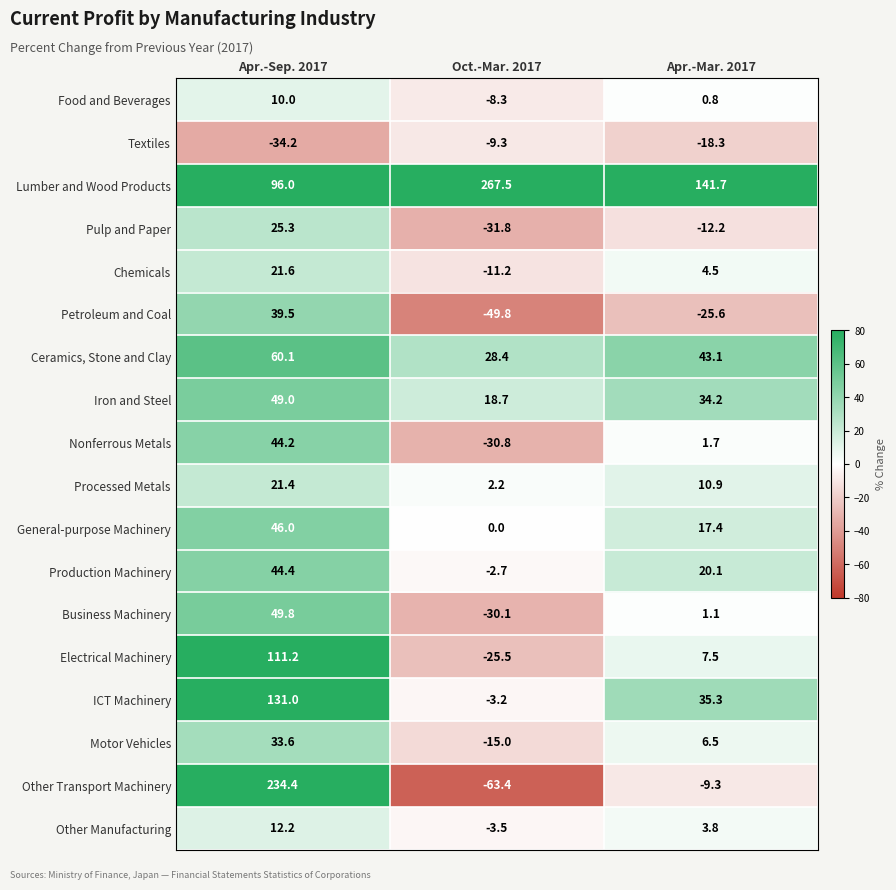

At how many categories does at least one series exceed 64?

3